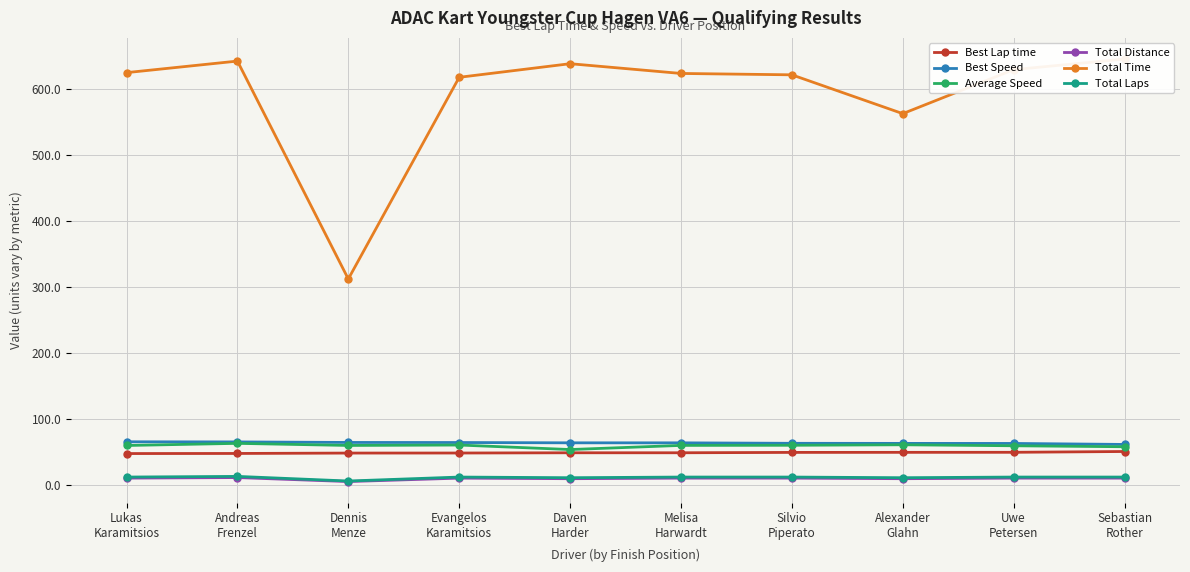

At which category does Total Time reach its first local valley?

Dennis
Menze